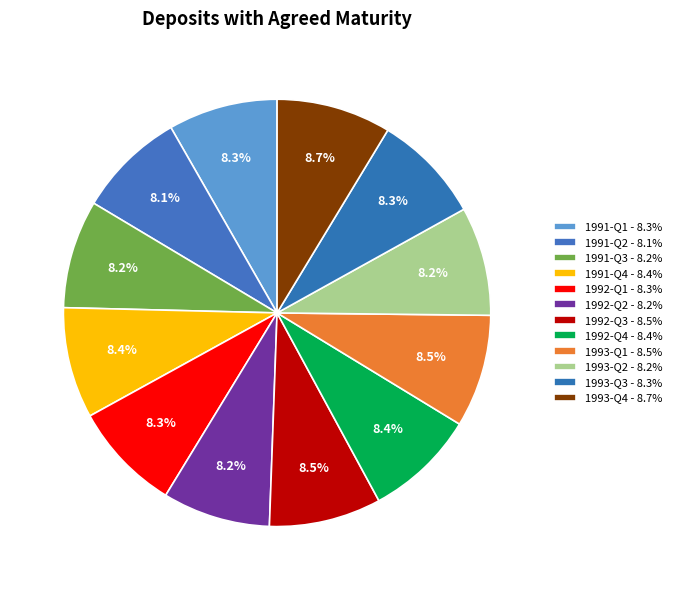

How many segments does this pie chart have?

12